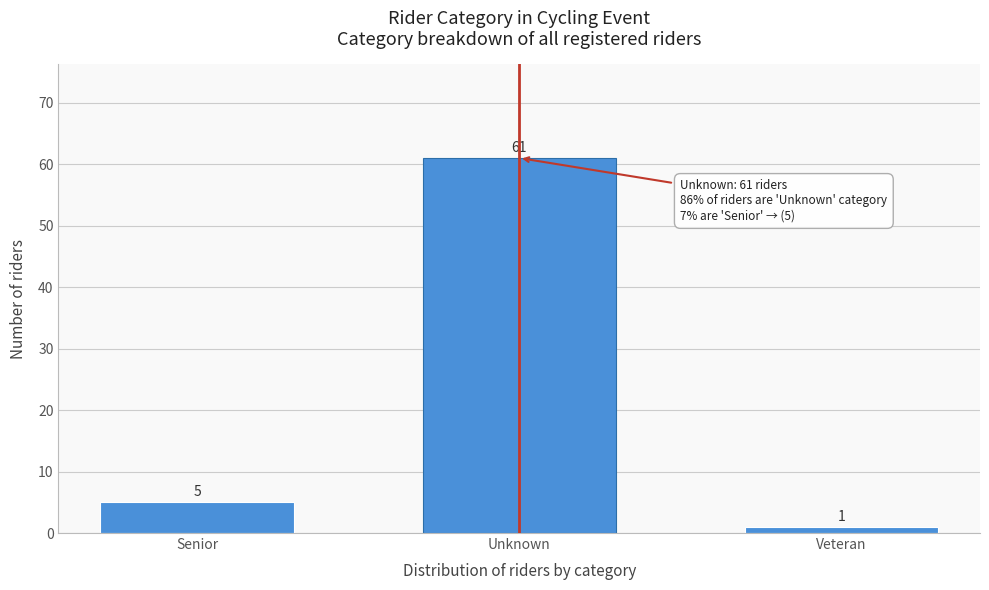

Reading left to right, list all the values displayed in this chart.

5	61	1